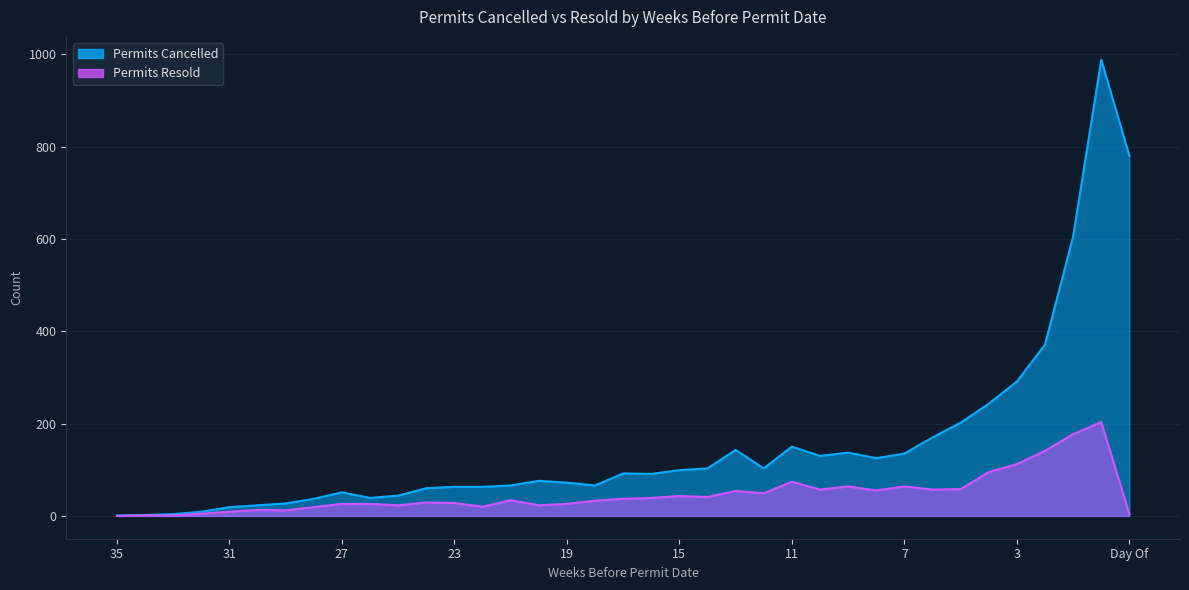

Does the chart have visible grid lines?

Yes